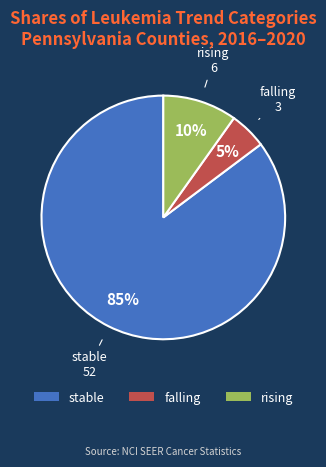

Between falling and stable, which is larger?

stable